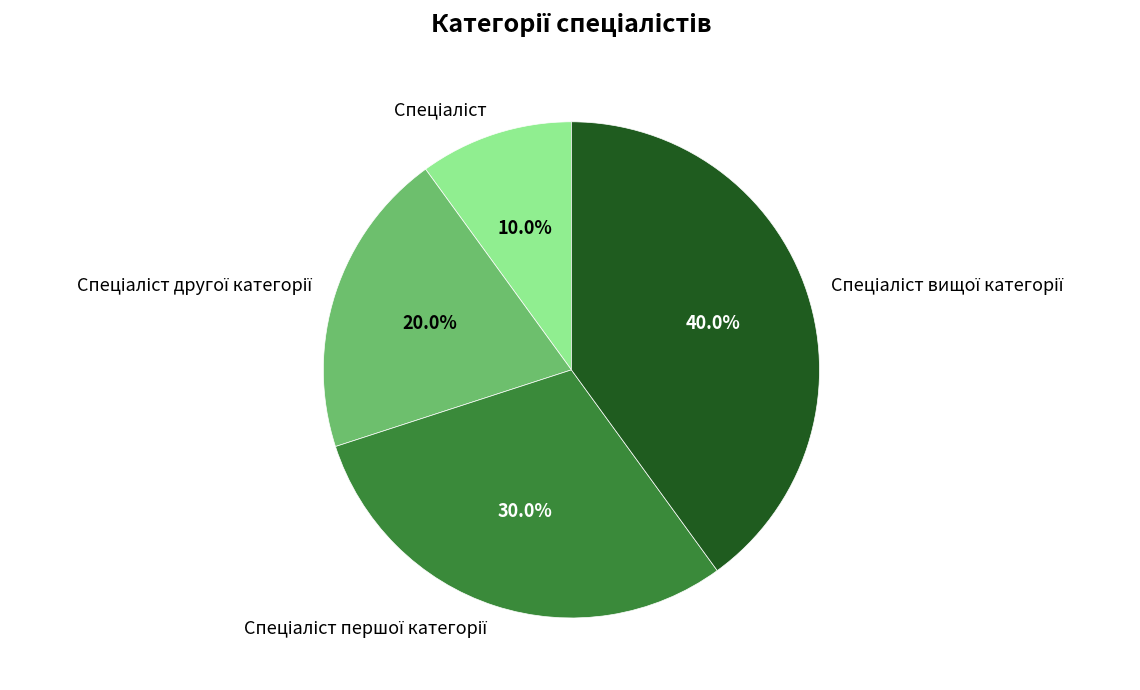

Is there any slice that represents more than half of the pie?

No